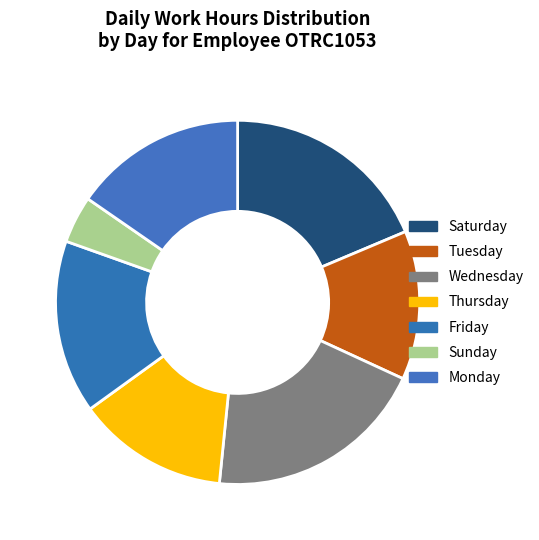

How many slices are in this pie chart?

7